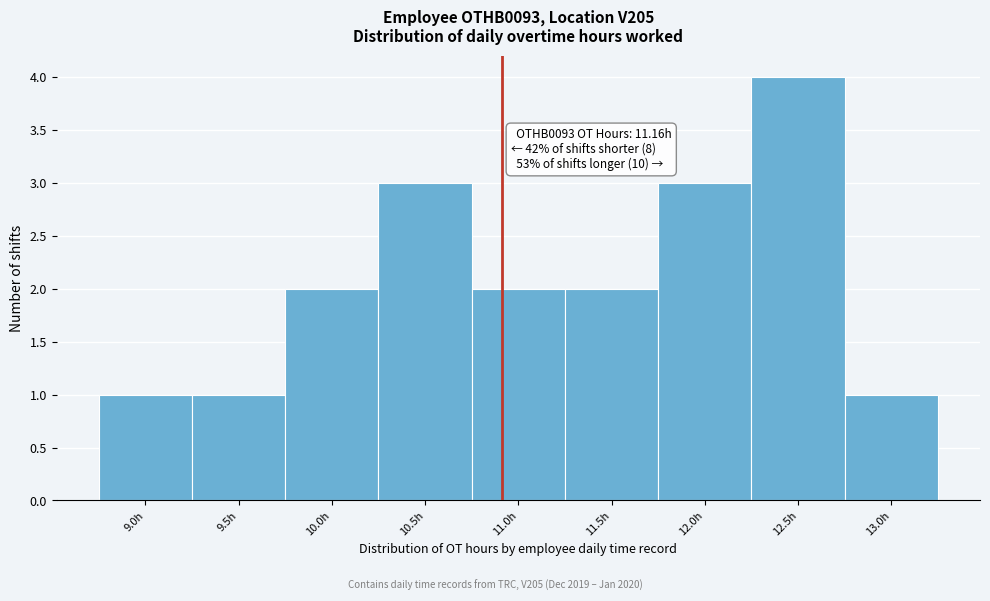

Reading left to right, what are all the values shown in this chart?

9.0h=1	9.5h=1	10.0h=2	10.5h=3	11.0h=2	11.5h=2	12.0h=3	12.5h=4	13.0h=1